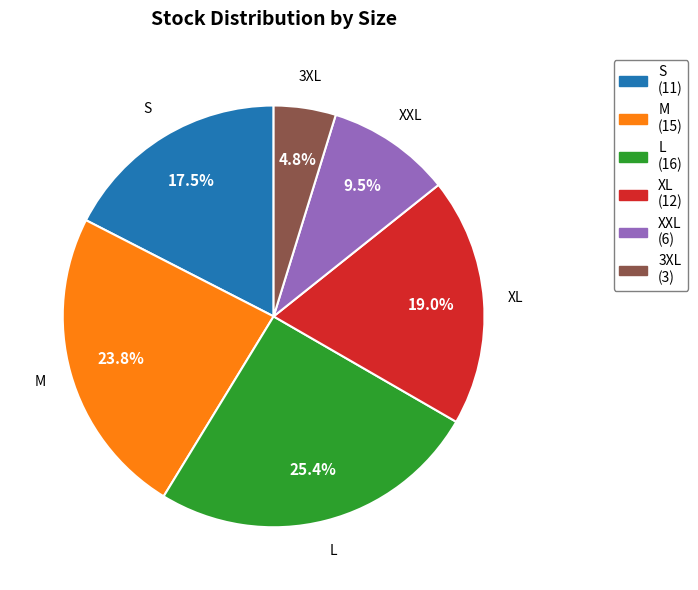

Which slice is the smallest?

3XL